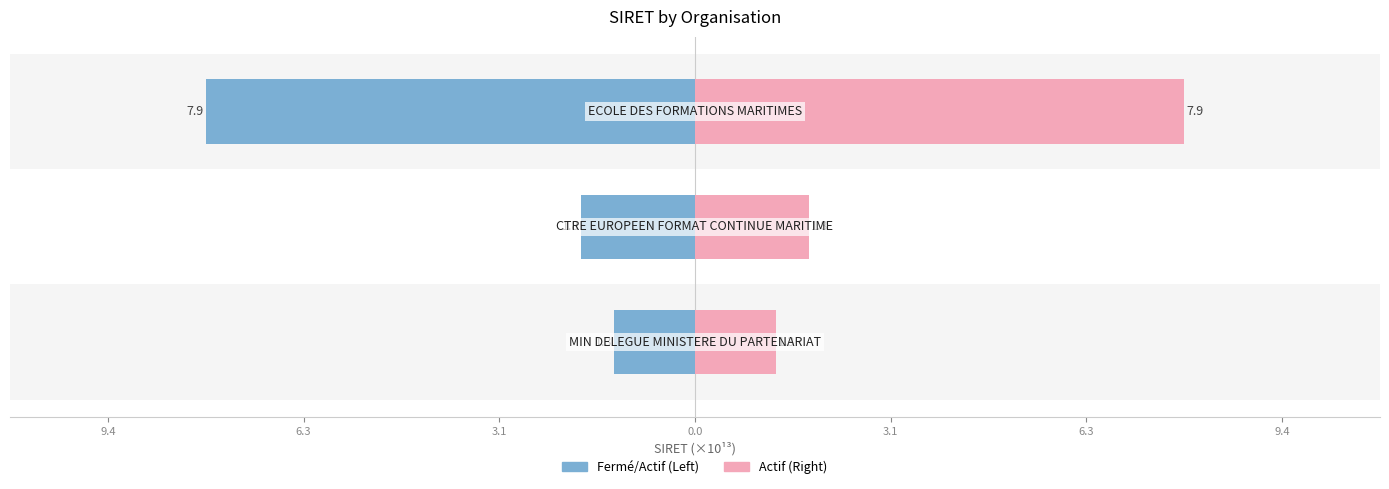

Is the value of Left (SIRET) at 3.1 greater than the value of Right (SIRET) at 9.4?

No